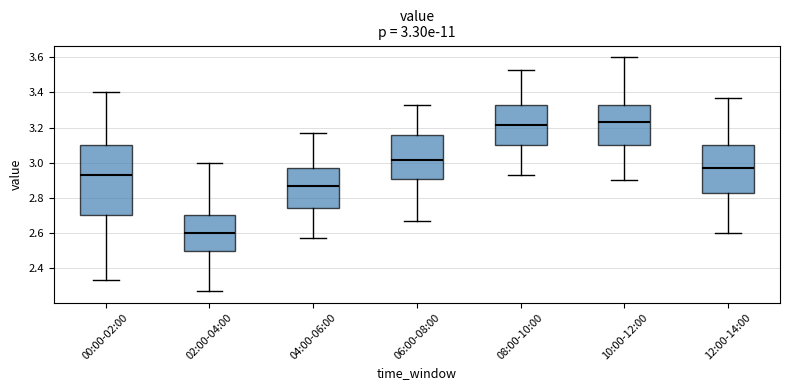

Comparing the boxes themselves (not the whiskers), which one is the tallest?

00:00-02:00